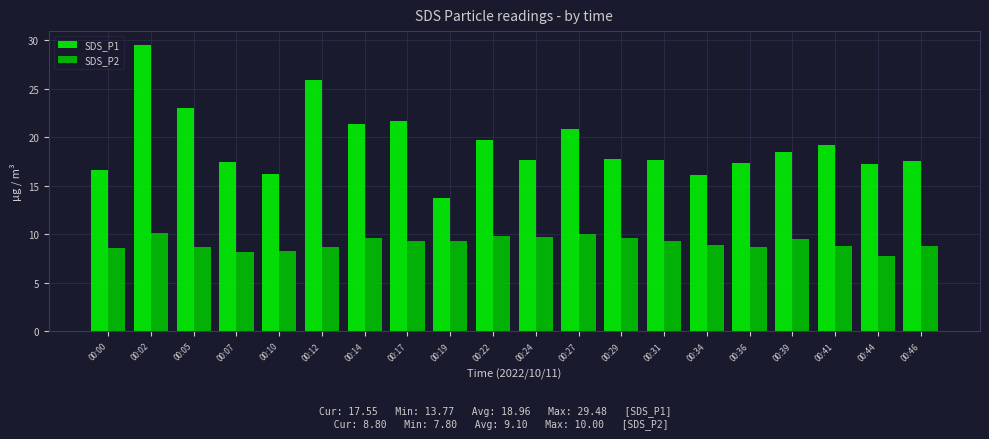

What is the value of the SDS_P2 bar at the 15th from the left?

8.9